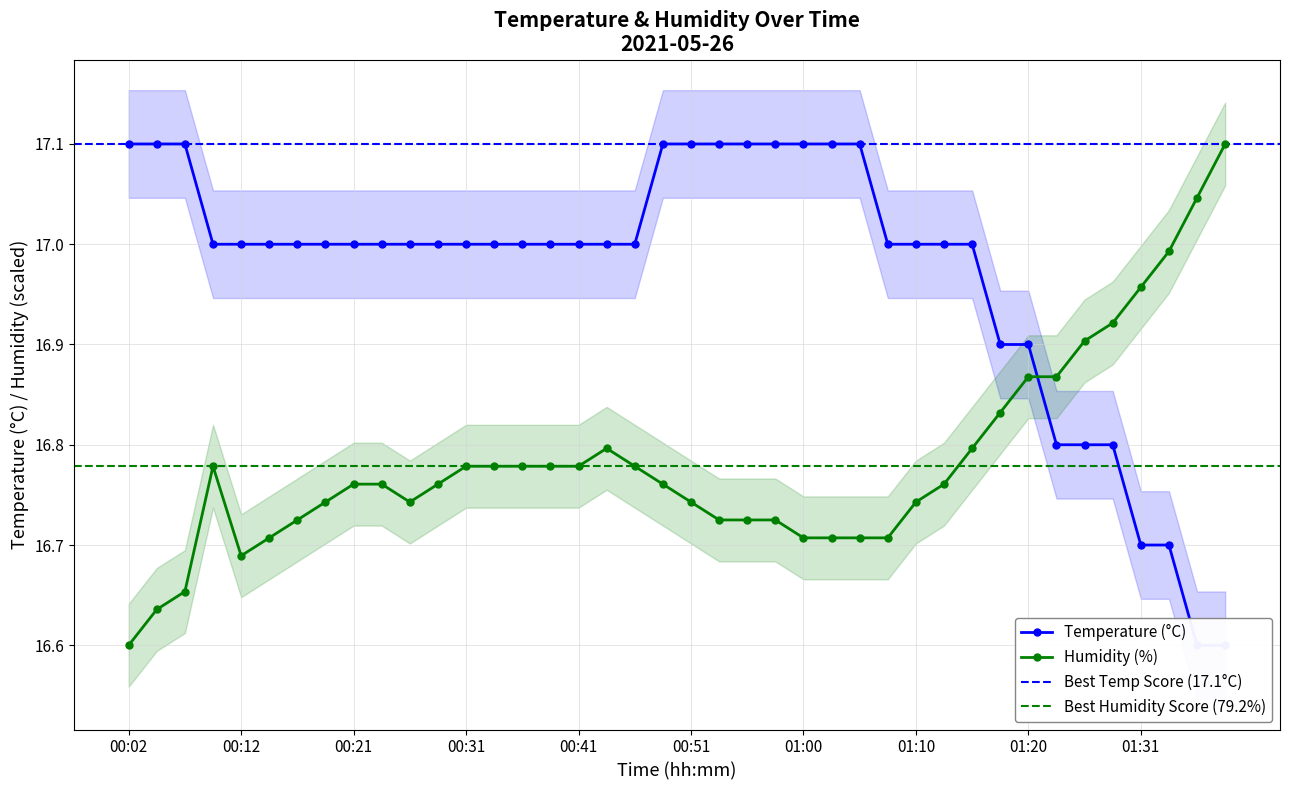

How many intersections are there between Temp and Humidity?

1